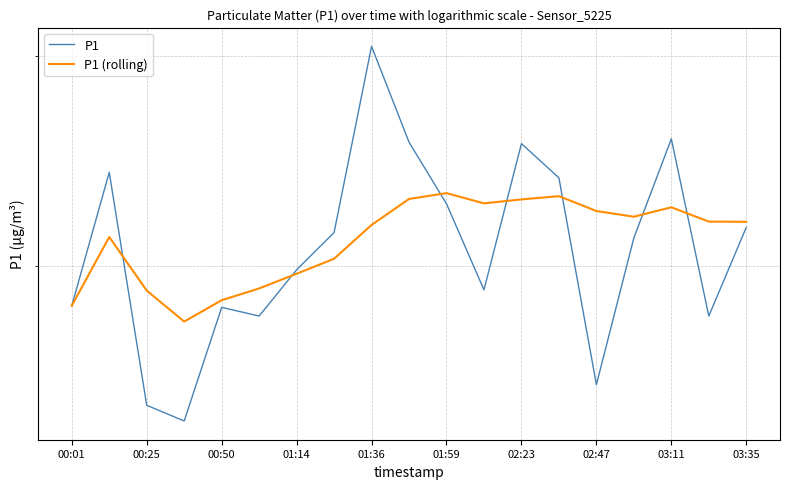

What is the difference between the P1 (rolling) values at 12 and 13?

0.1